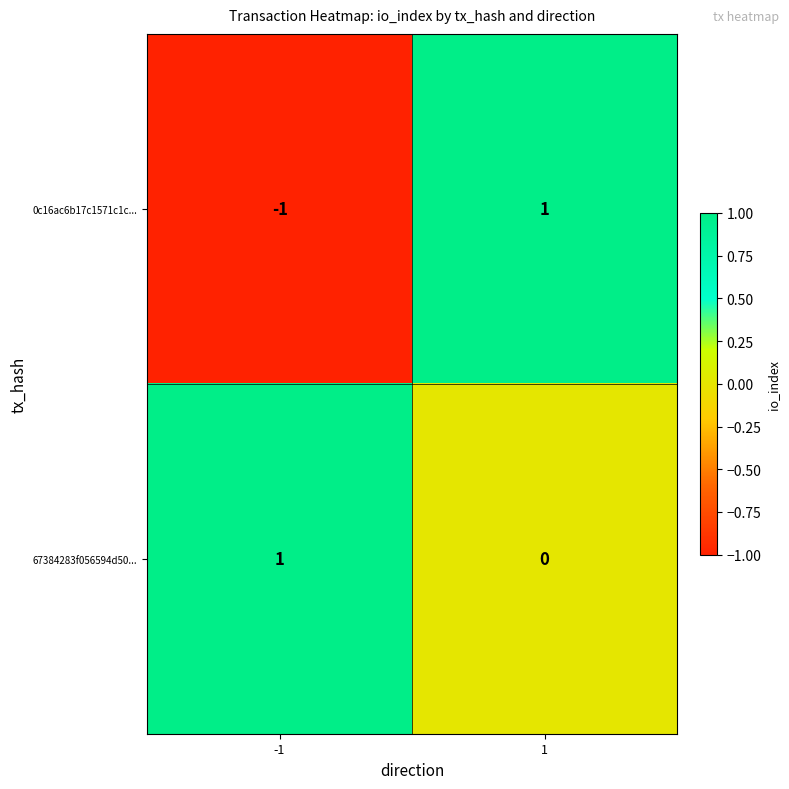

Which series changed the most between -1 and 1?

0c16ac6b17c1571c1c...